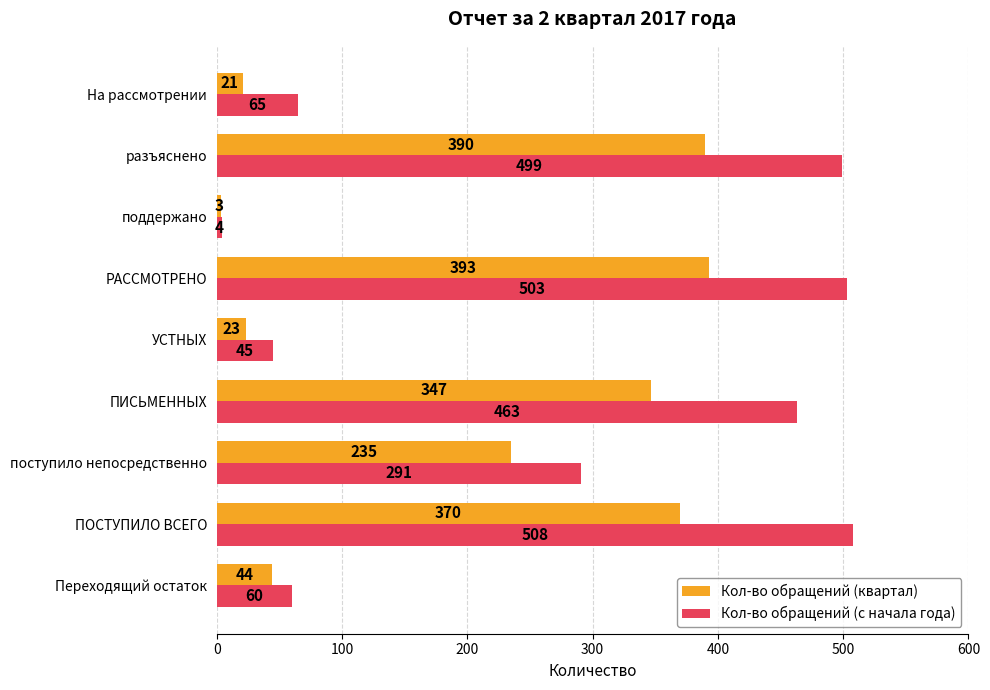

Is it true that Кол-во обращений (квартал) equals 347 at ПИСЬМЕННЫХ?

True